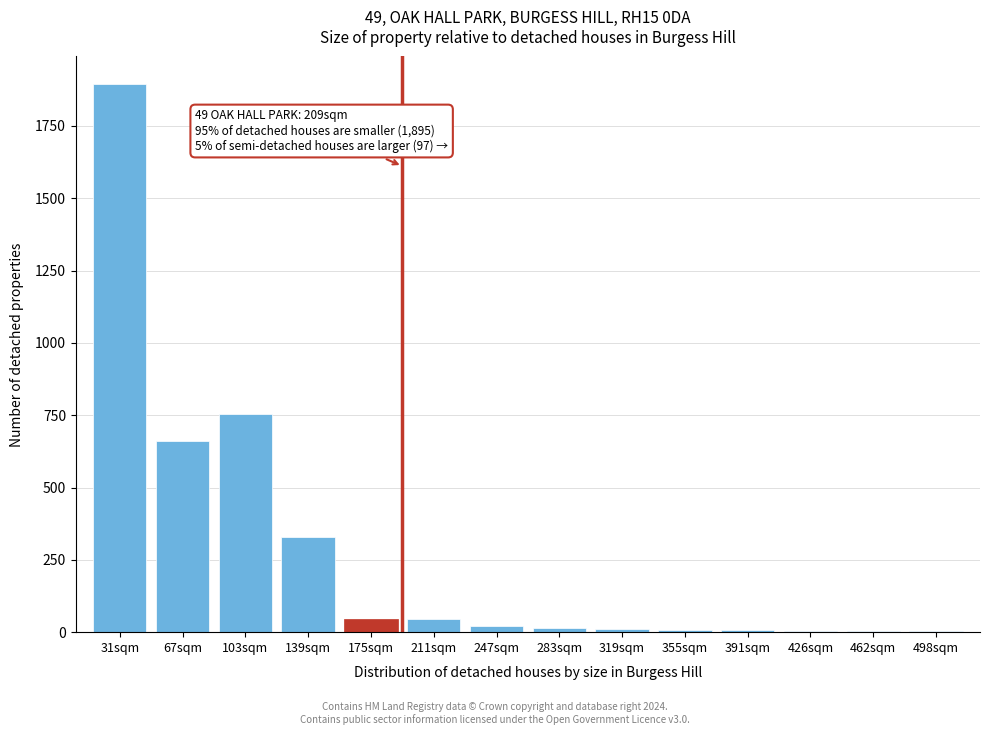

What is the change in value from 103sqm to 211sqm?

-710